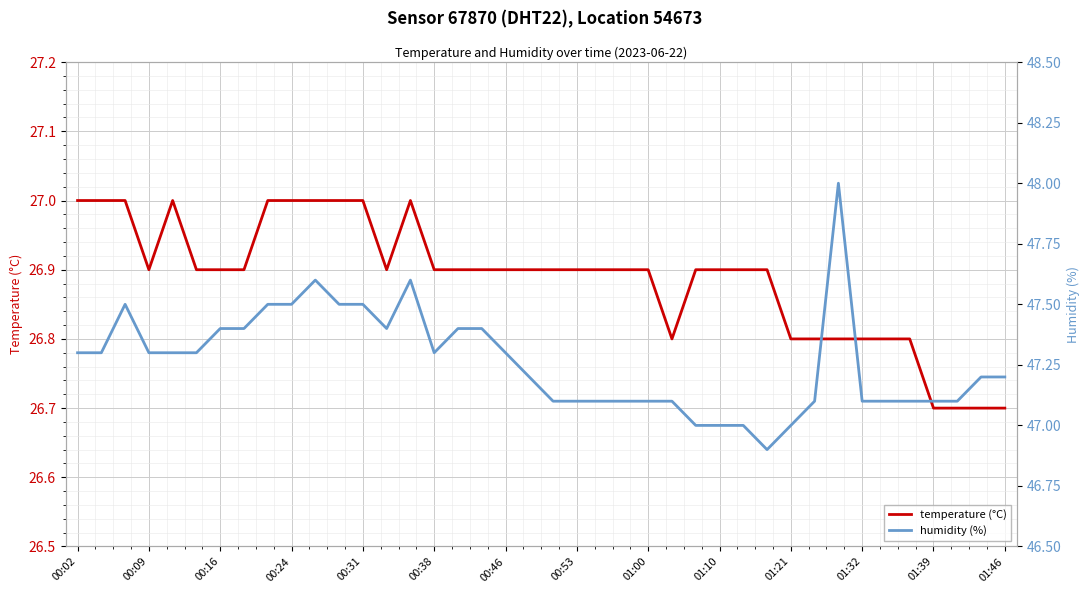

What is the minimum value shown in the chart?

26.7